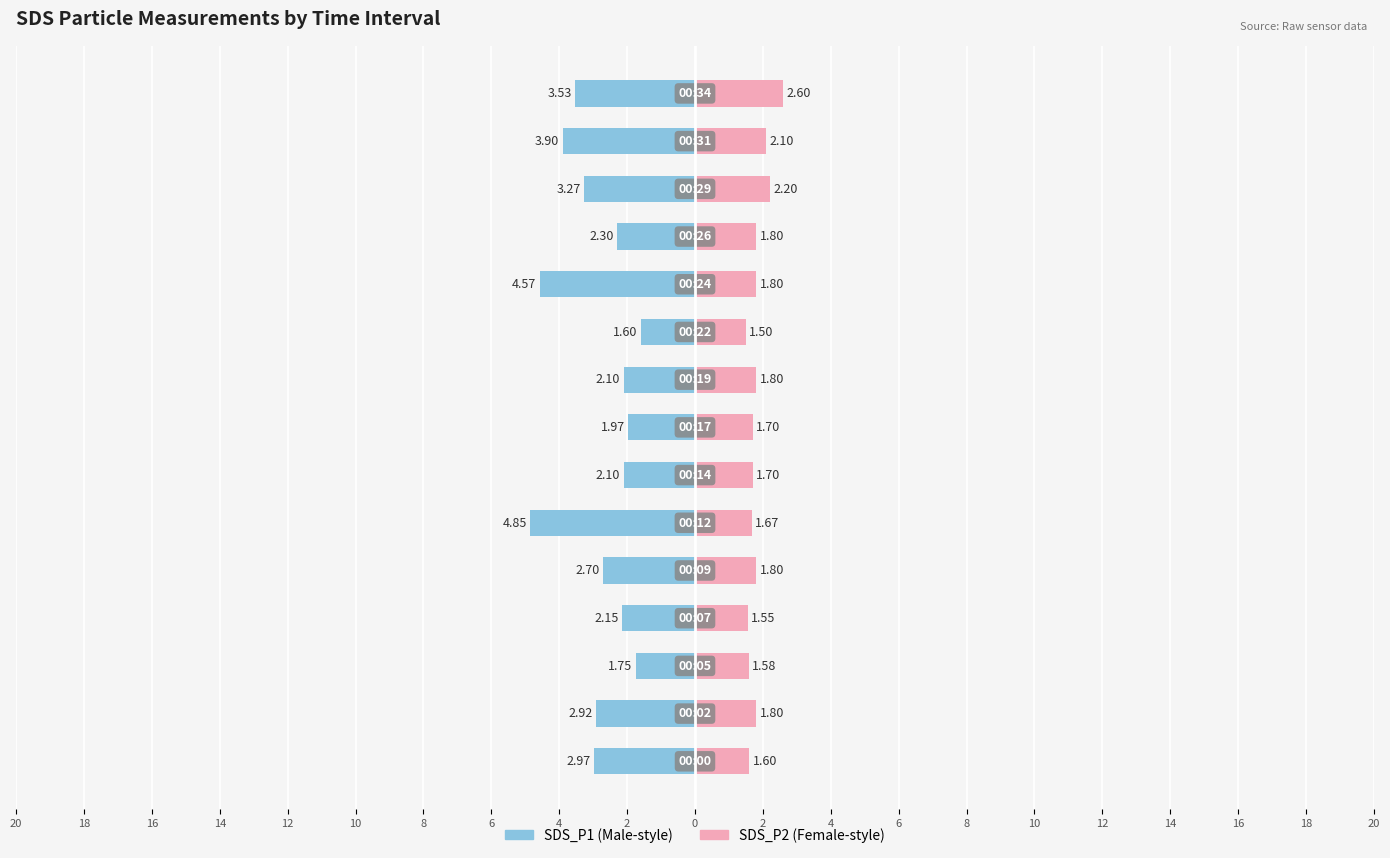

Is it true that SDS_P1 equals -0.7 at 14?

False